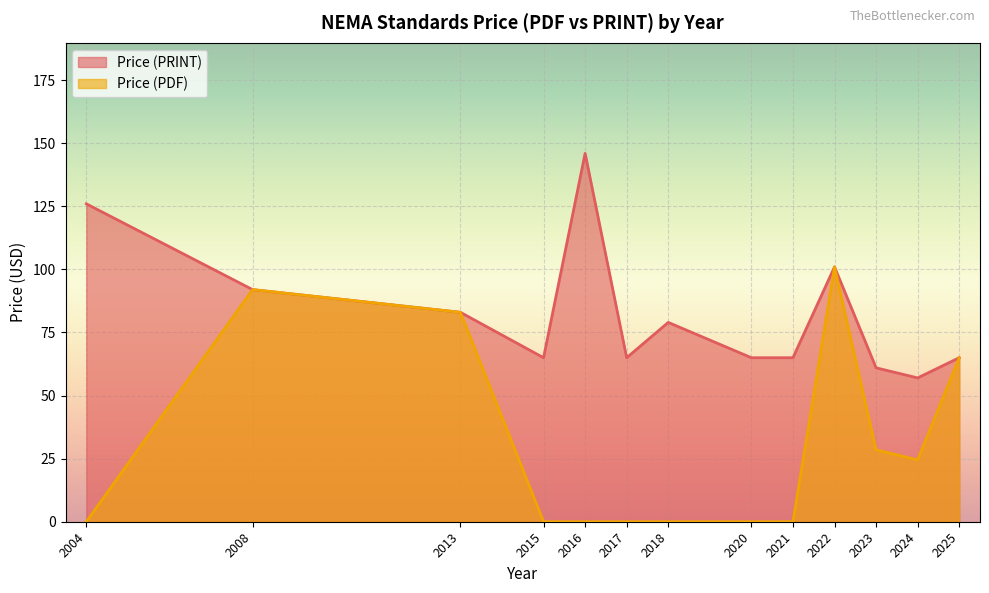

Rank the series by their average value, from lowest to highest.

Price (PDF), Price (PRINT)